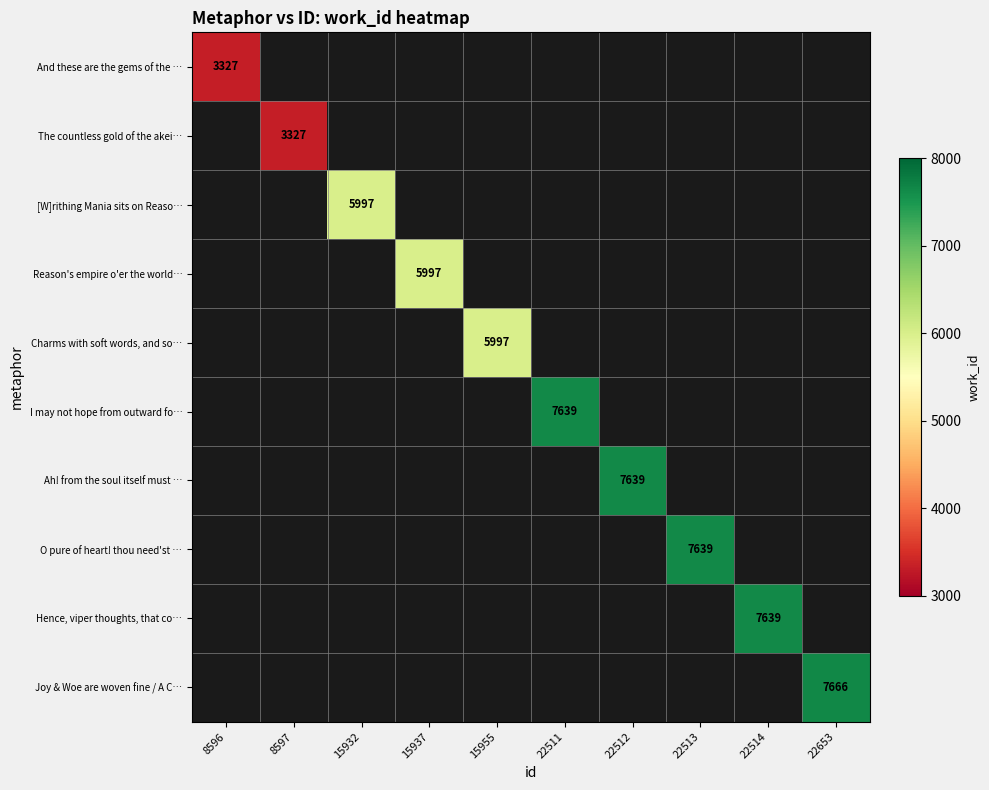

How many series are shown in this chart?

10